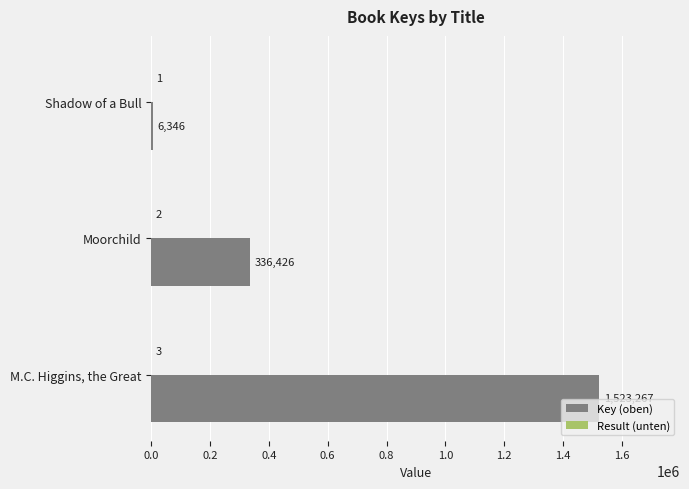

The value of Key (oben) at Moorchild is 336426. True or false?

True